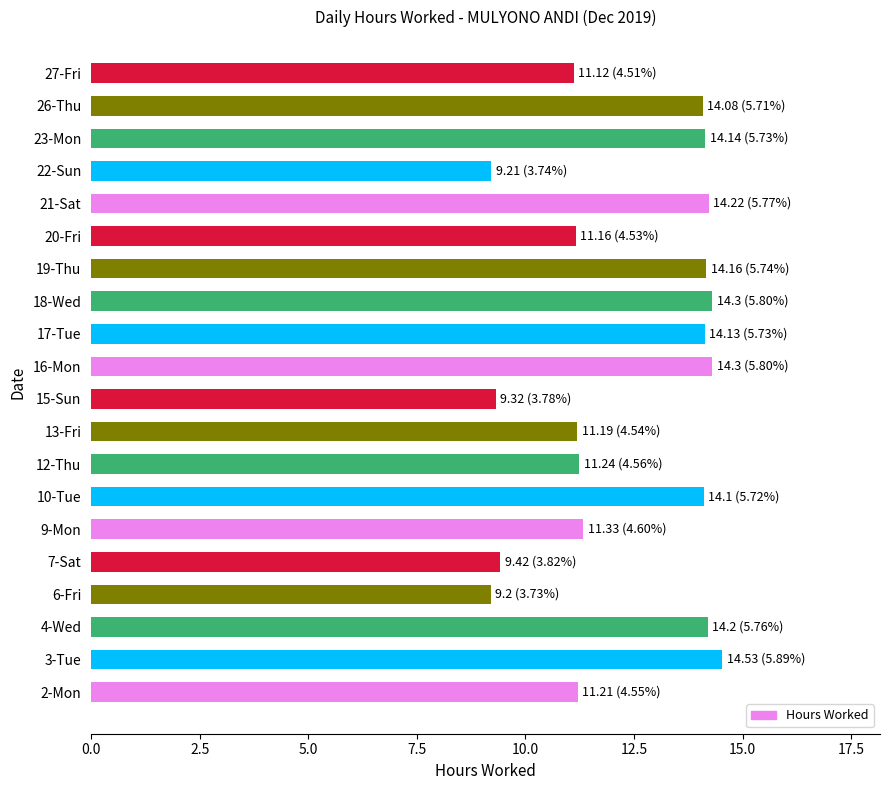

Is it true that the value at 15-Sun is 9.3?

True